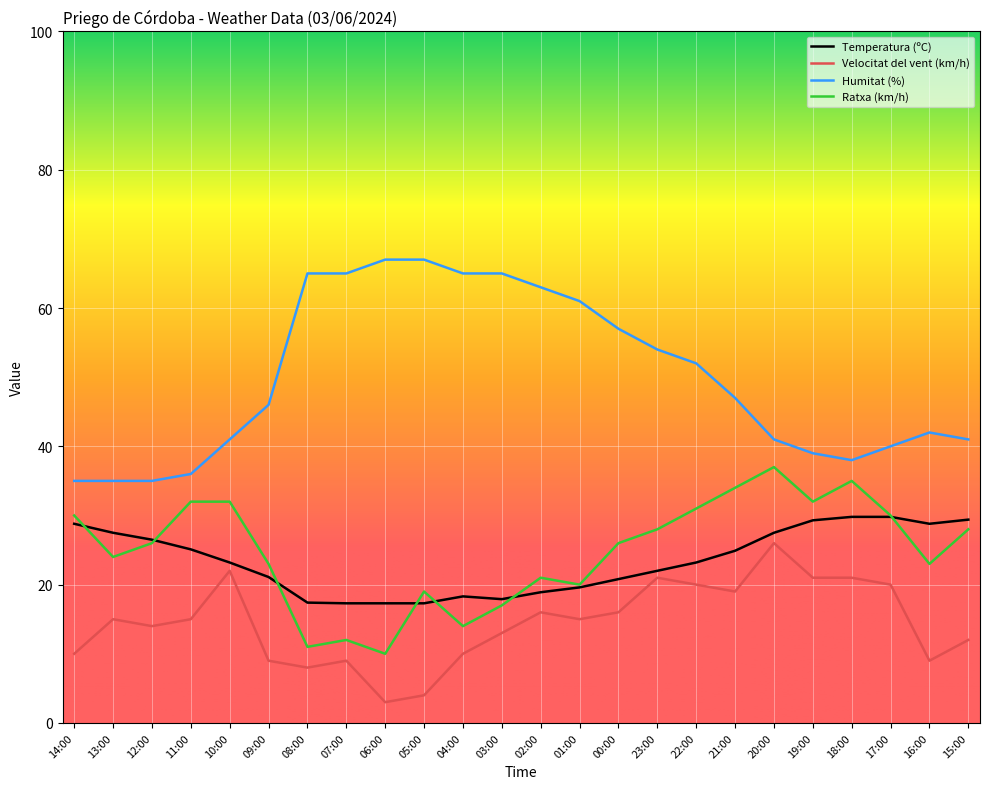

Is it true that Temperatura (ºC) equals 27.5 at 13:00?

True